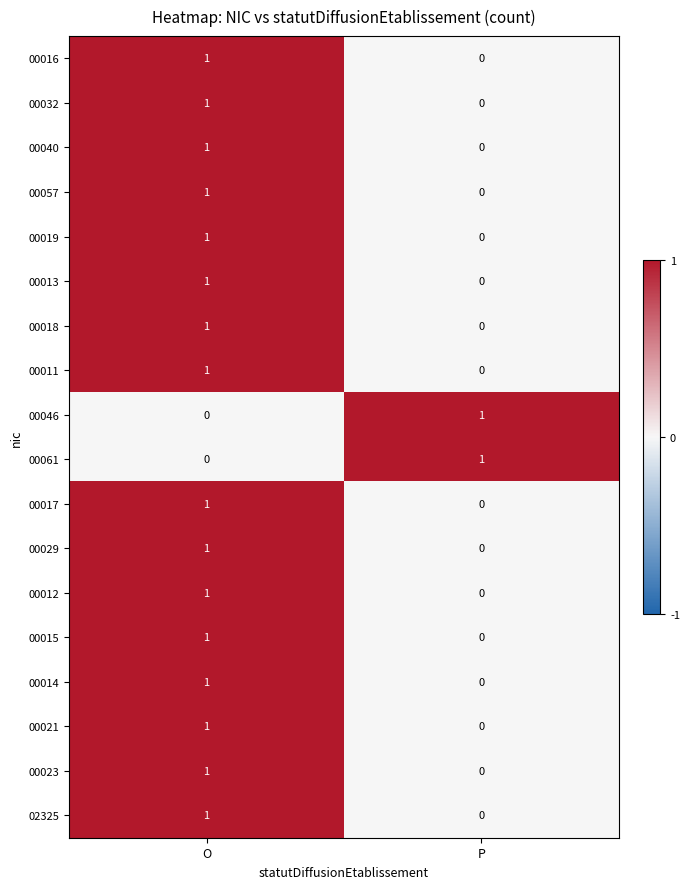

What is the maximum value shown in the chart?

1